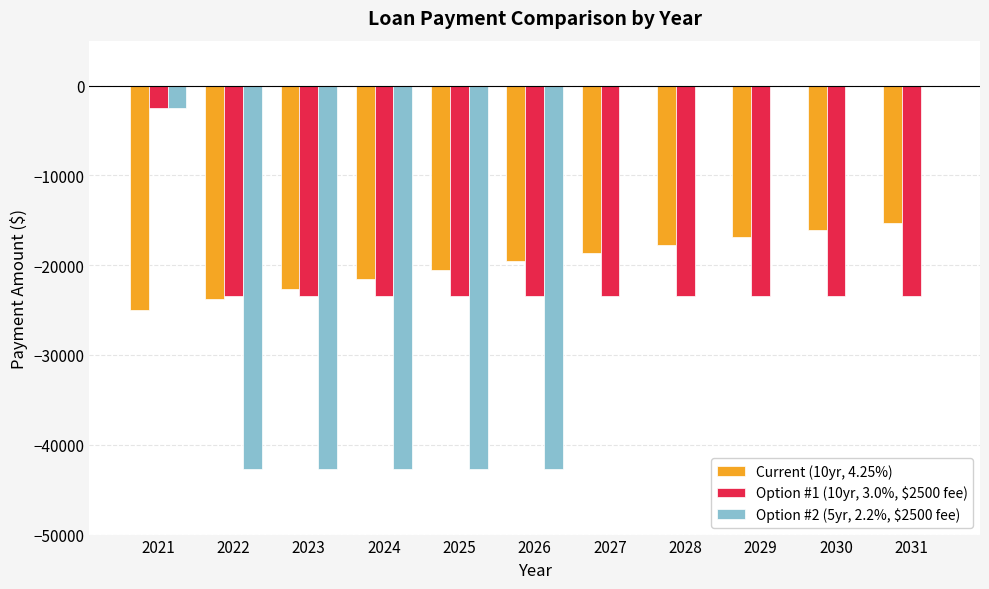

What is the average value of the Option #2 (5yr, 2.2%, $2500 fee) series?

-19626.5